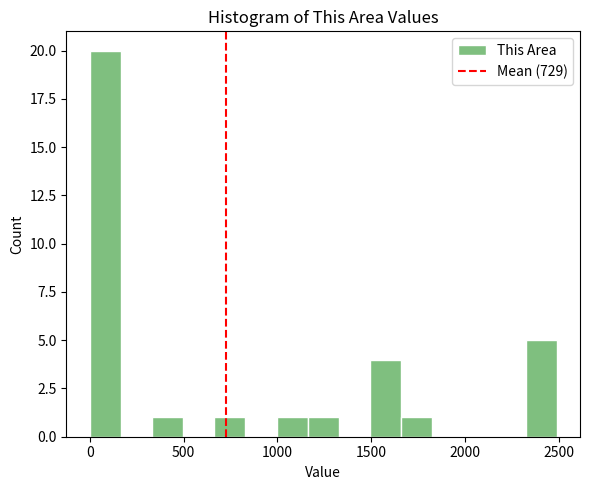

Read against the x-axis, roughly where is the centre of the tallest bar?

100